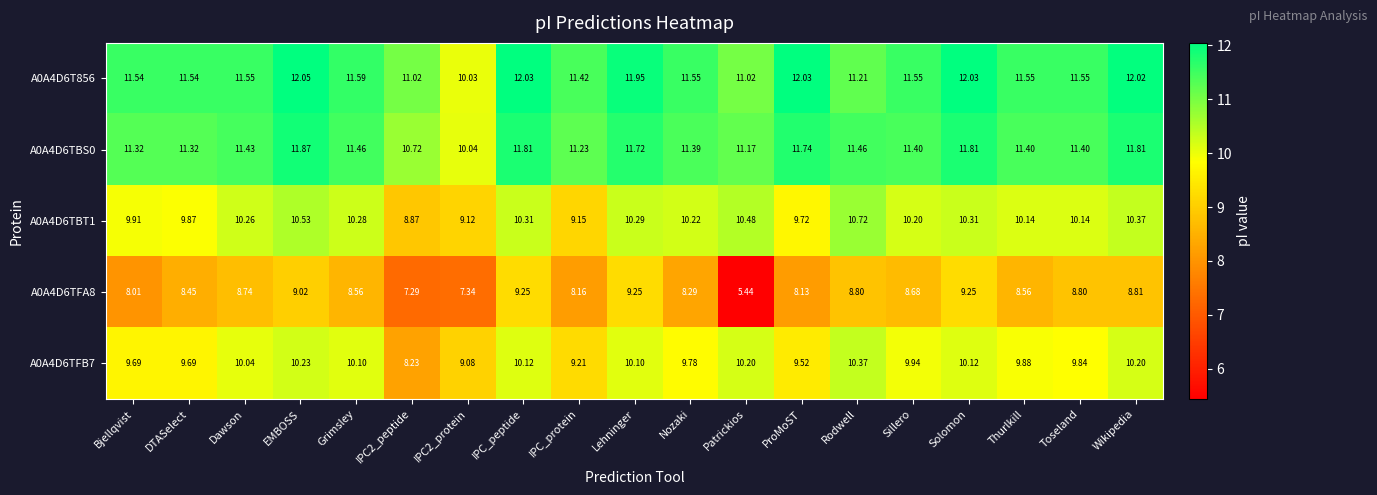

At which category is the sum across all series the highest?

EMBOSS